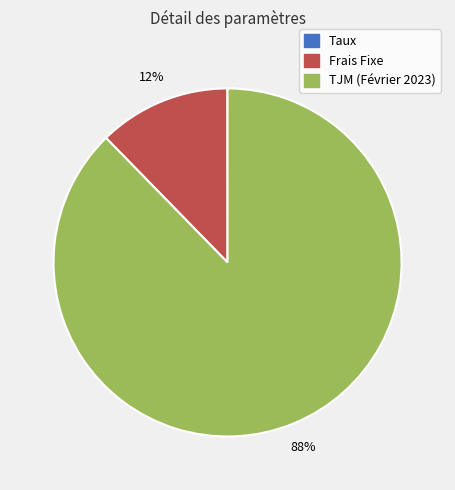

To the nearest percent, what is the average slice percentage?

33%